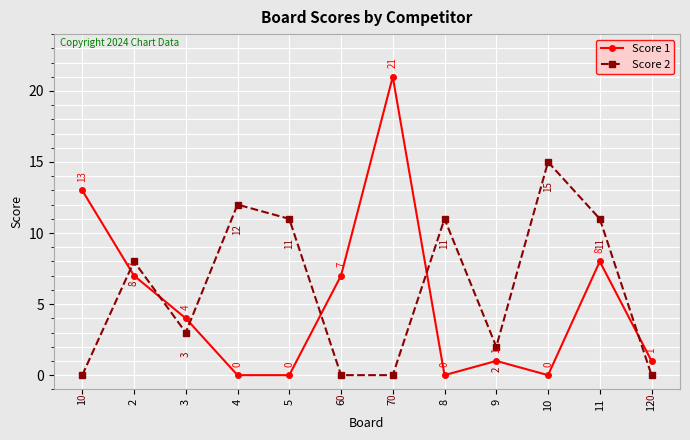

Where is the first local maximum for Score 2?

2